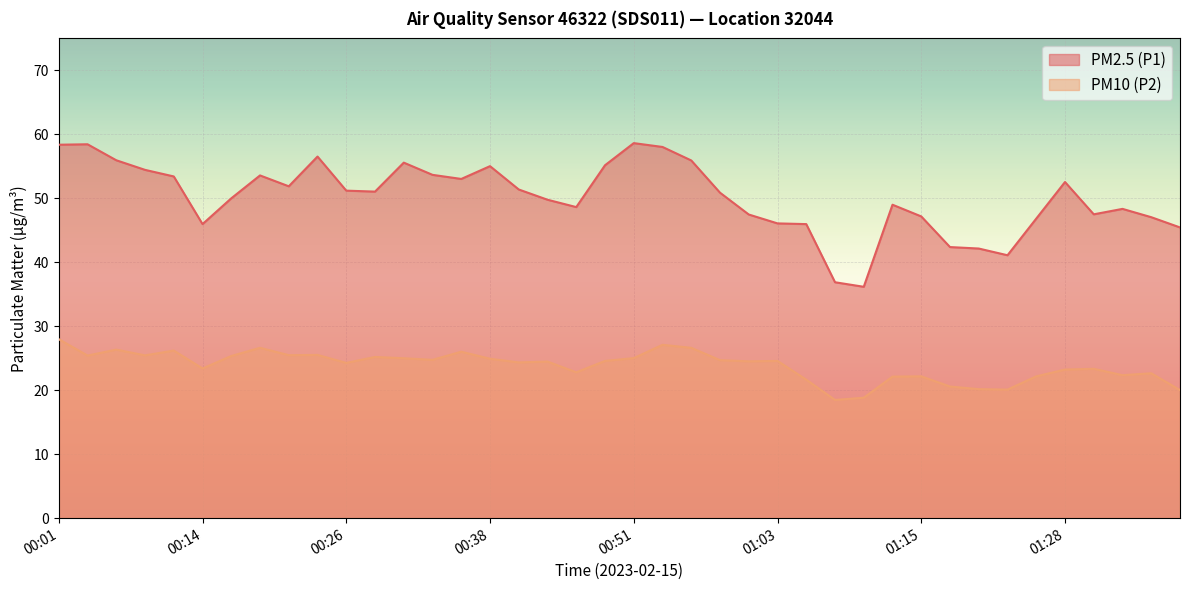

Where is the first local minimum for PM2.5 (P1)?

00:14